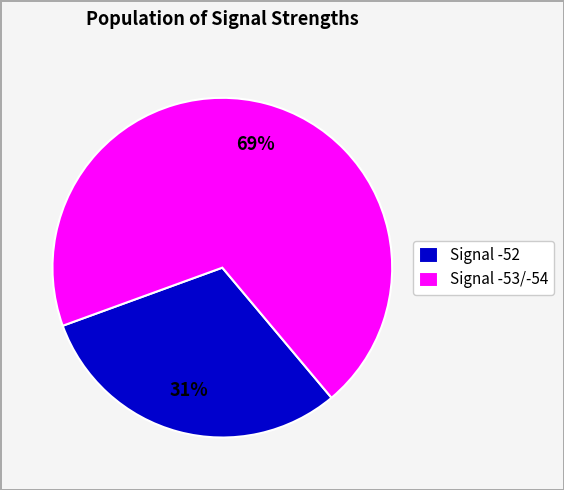

What percentage is the Signal -52 slice, to the nearest percent?

31%